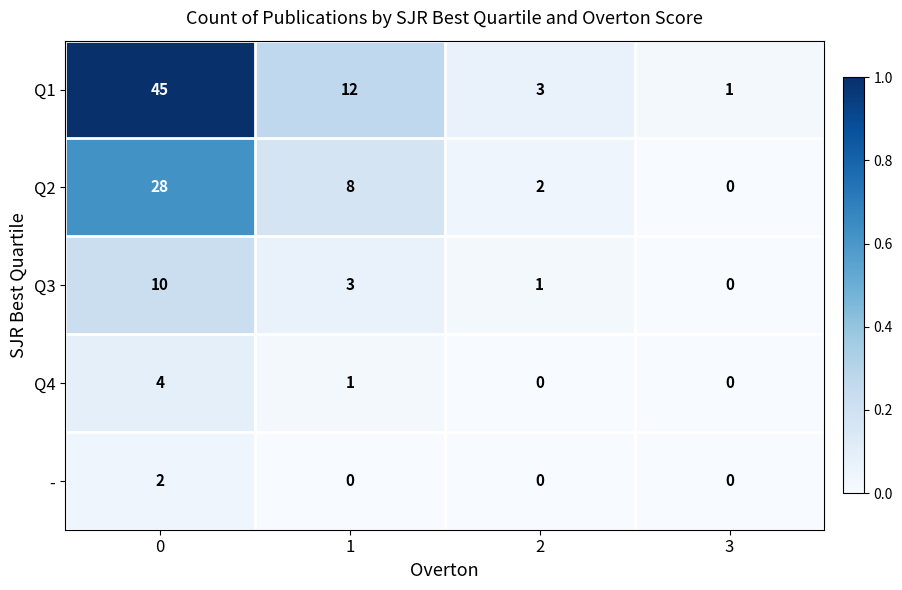

Is it true that Q4 equals 4 at 0?

True